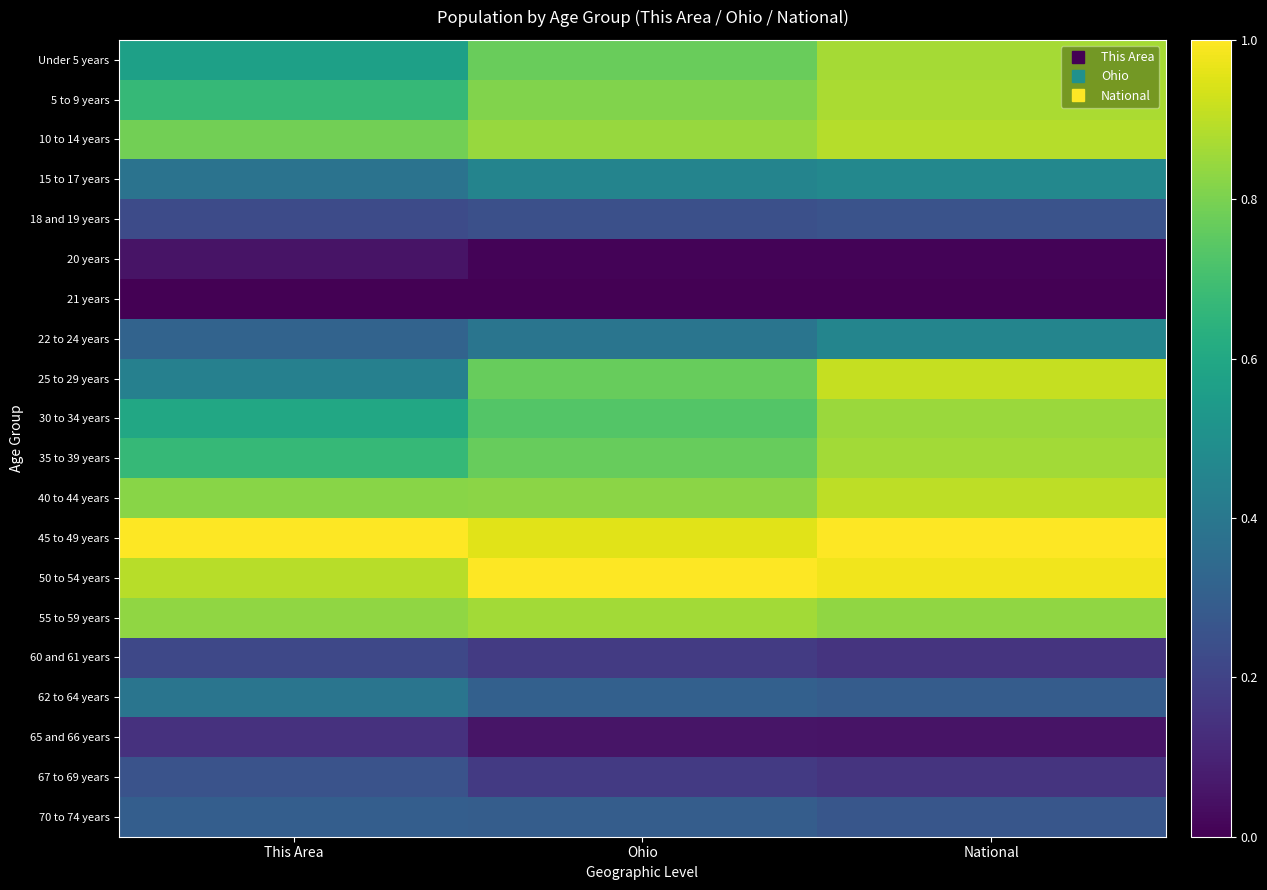

Rank the series at Ohio from highest to lowest value.

50 to 54 years, 45 to 49 years, 55 to 59 years, 10 to 14 years, 40 to 44 years, 5 to 9 years, Under 5 years, 25 to 29 years, 35 to 39 years, 30 to 34 years, 15 to 17 years, 22 to 24 years, 62 to 64 years, 70 to 74 years, 18 and 19 years, 60 and 61 years, 67 to 69 years, 65 and 66 years, 20 years, 21 years